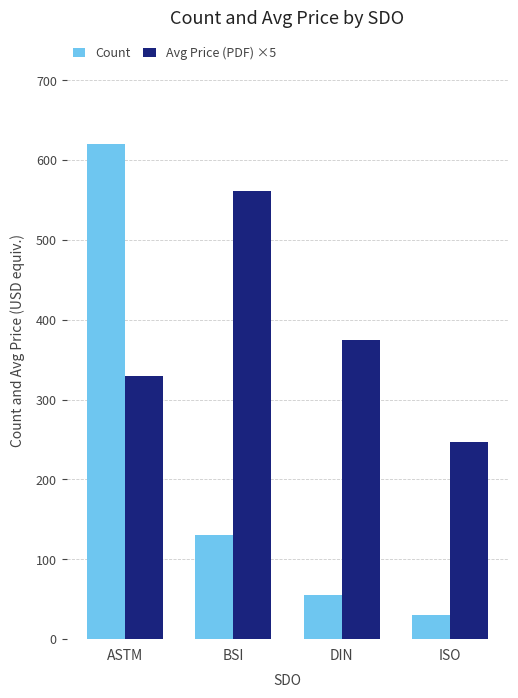

What are all the series names shown in the legend?

Count, Avg Price (PDF) ×5